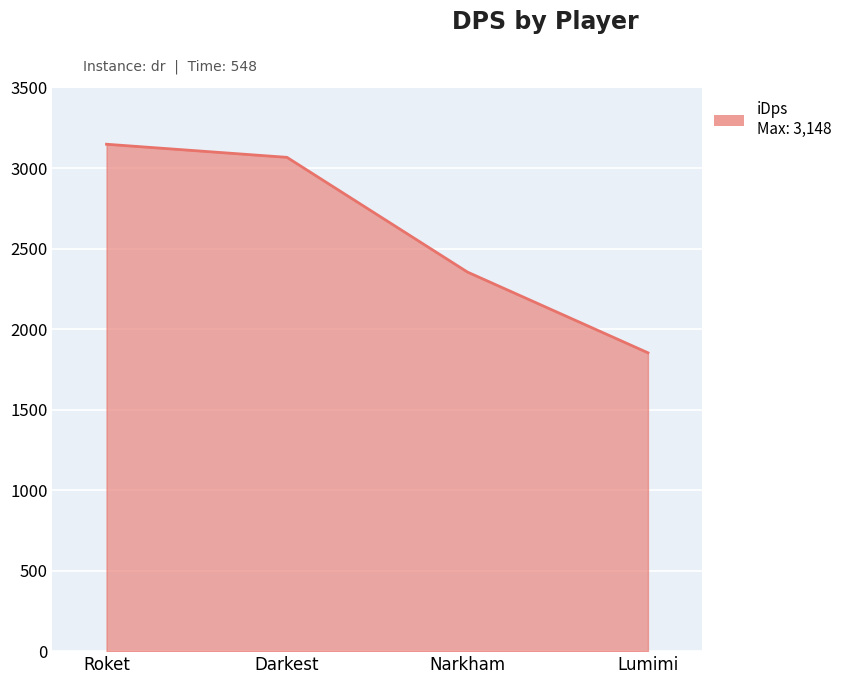

Approximately how many times larger is the value at Narkham compared to Darkest?

0.8